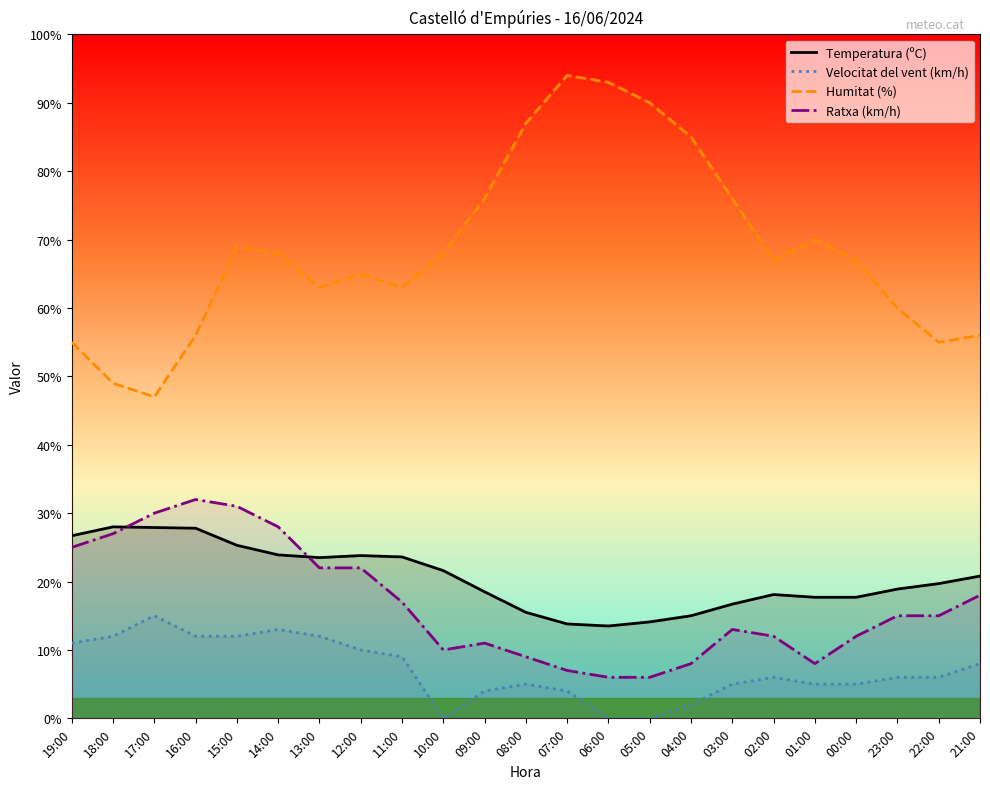

Where is the first local maximum for Humitat (%)?

15:00